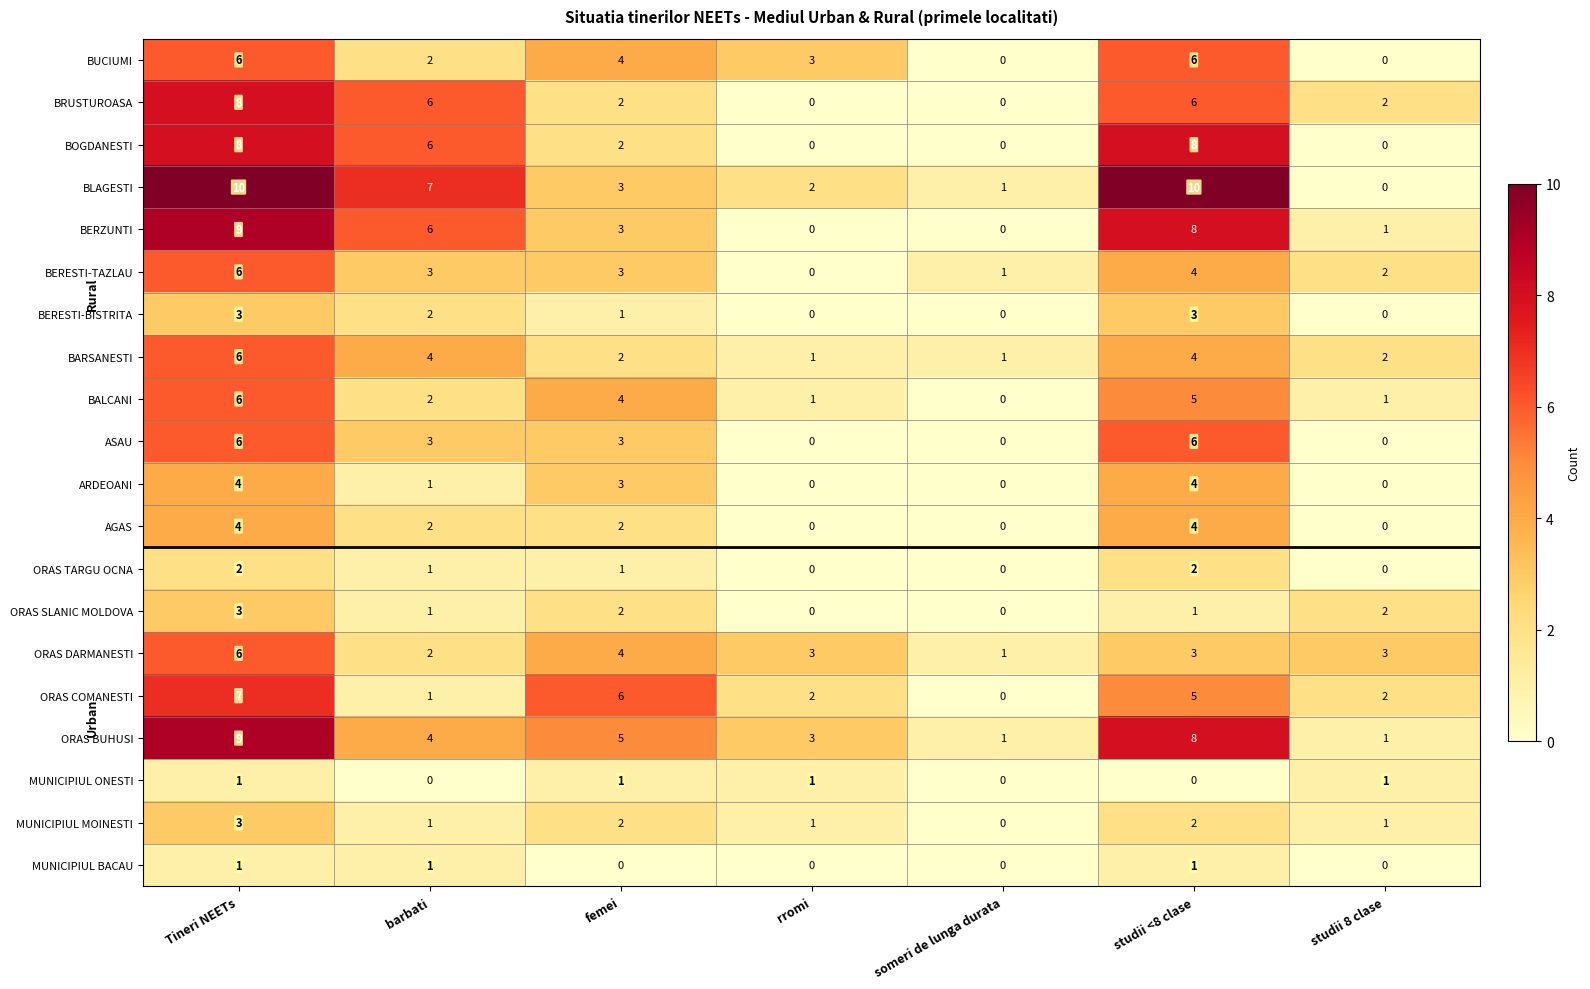

At which label does BLAGESTI first exceed 3?

Tineri NEETs